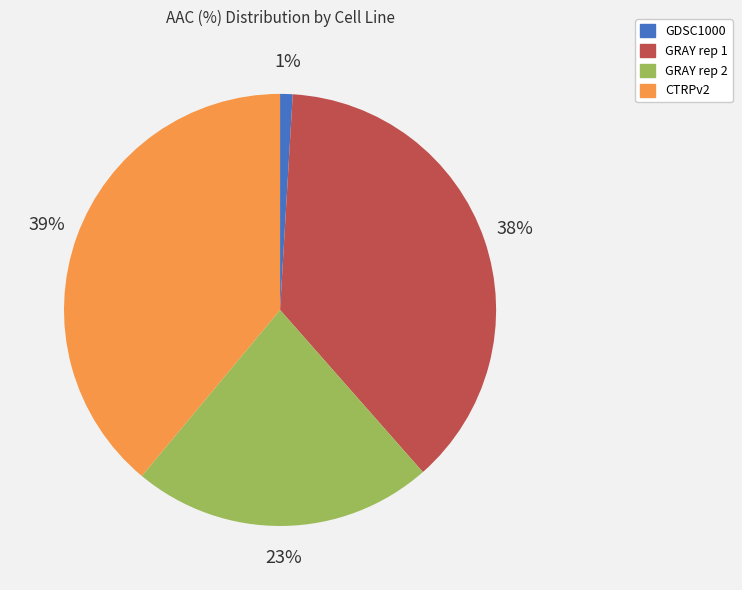

Is the sum of GDSC1000 and GRAY rep 2 greater than half?

No